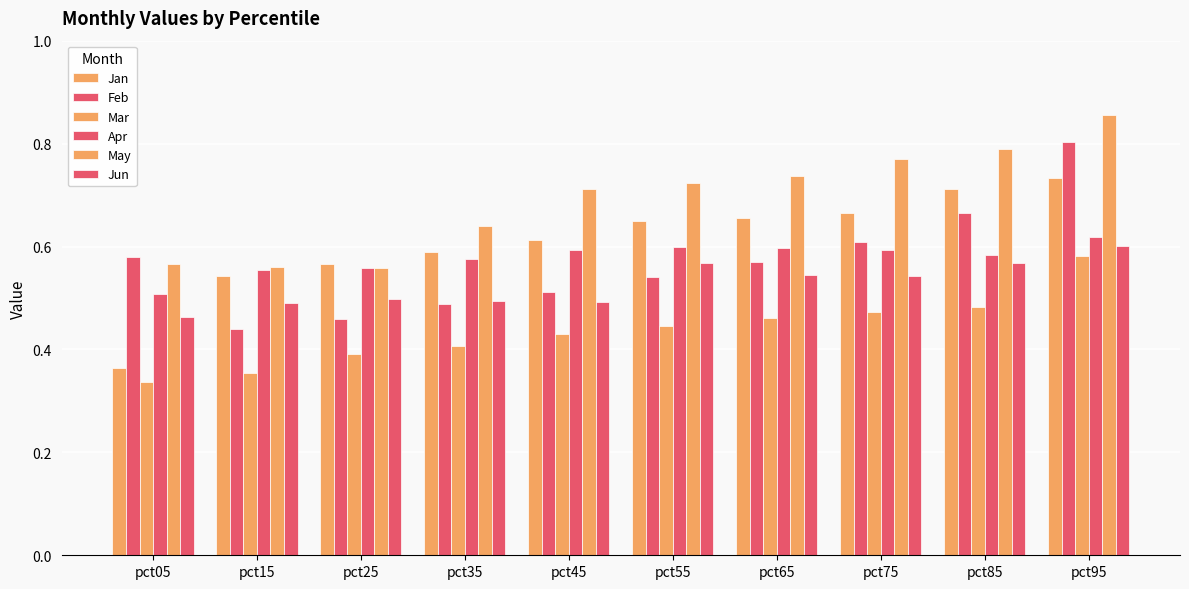

Are the bars horizontal?

No